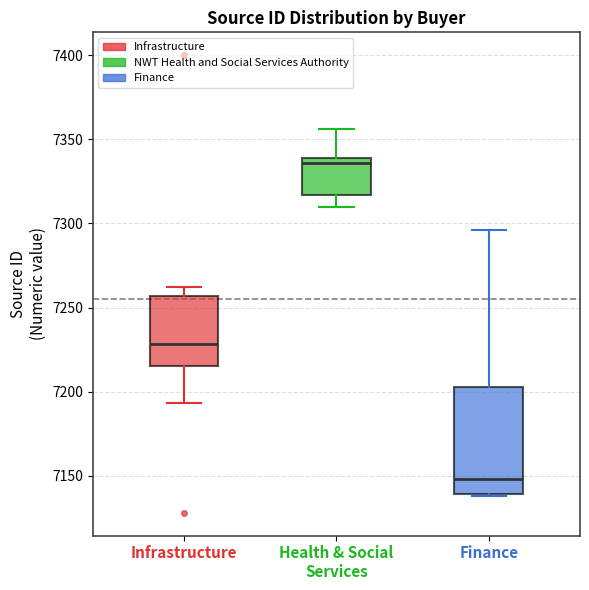

Where does the upper whisker of the box for Health & Social Services end on the y-axis? The values are not printed on the chart, so give them approximately, as read against the axis.

7355